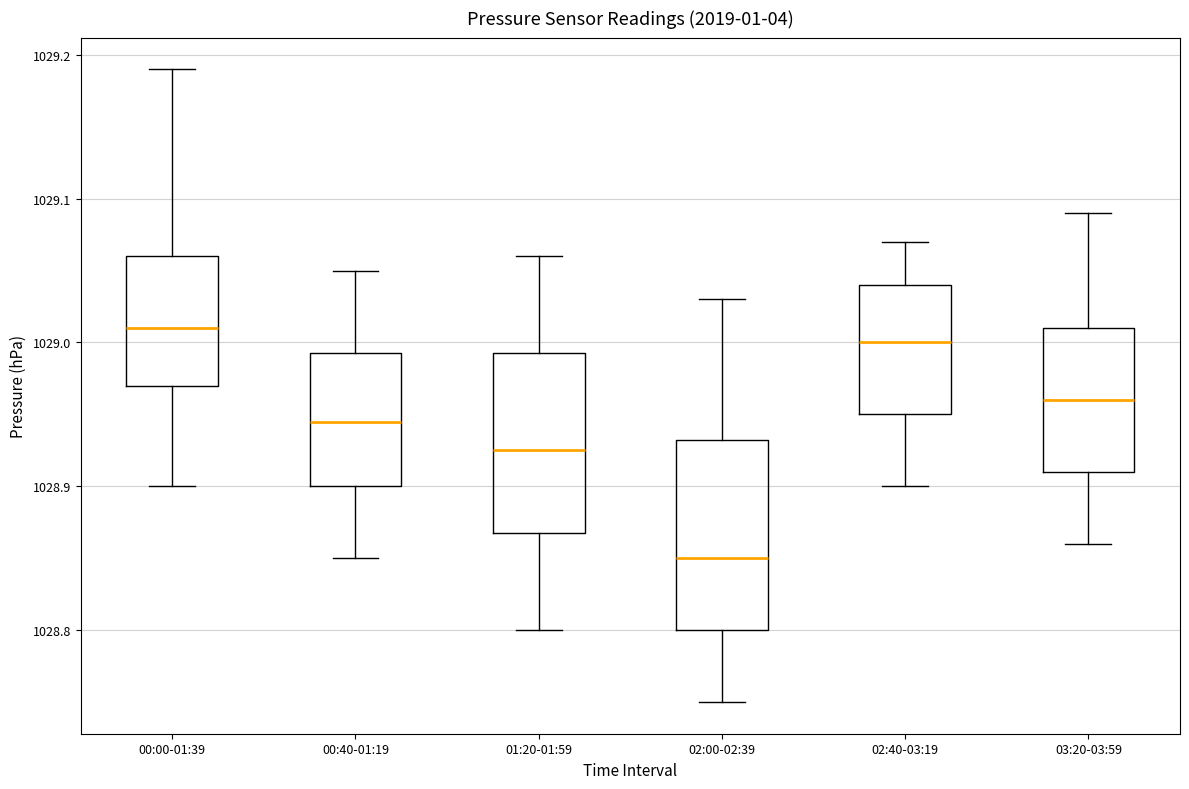

Reading left to right, transcribe this box plot: for each box, give where its median line is, the range the box spans, and where its two whiskers end, as read against the y-axis. The values are not printed on the chart, so give them approximately, as read against the axis.

00:00-01:39: median 1029.01, box 1028.97 to 1029.06, whiskers 1028.90 to 1029.19
00:40-01:19: median 1028.95, box 1028.90 to 1028.99, whiskers 1028.85 to 1029.05
01:20-01:59: median 1028.93, box 1028.87 to 1028.99, whiskers 1028.80 to 1029.06
02:00-02:39: median 1028.85, box 1028.80 to 1028.93, whiskers 1028.75 to 1029.03
02:40-03:19: median 1029.00, box 1028.95 to 1029.04, whiskers 1028.90 to 1029.07
03:20-03:59: median 1028.96, box 1028.91 to 1029.01, whiskers 1028.86 to 1029.09